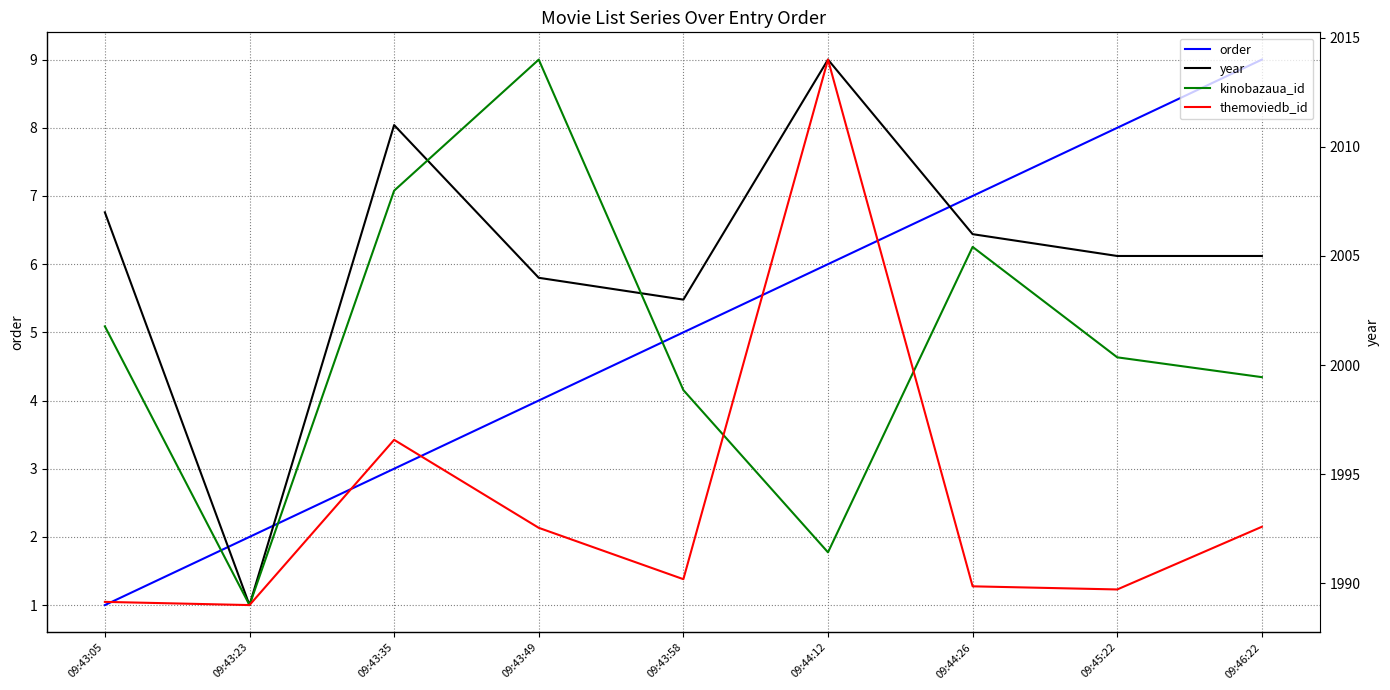

Which series has the largest total across all categories?

themoviedb_id